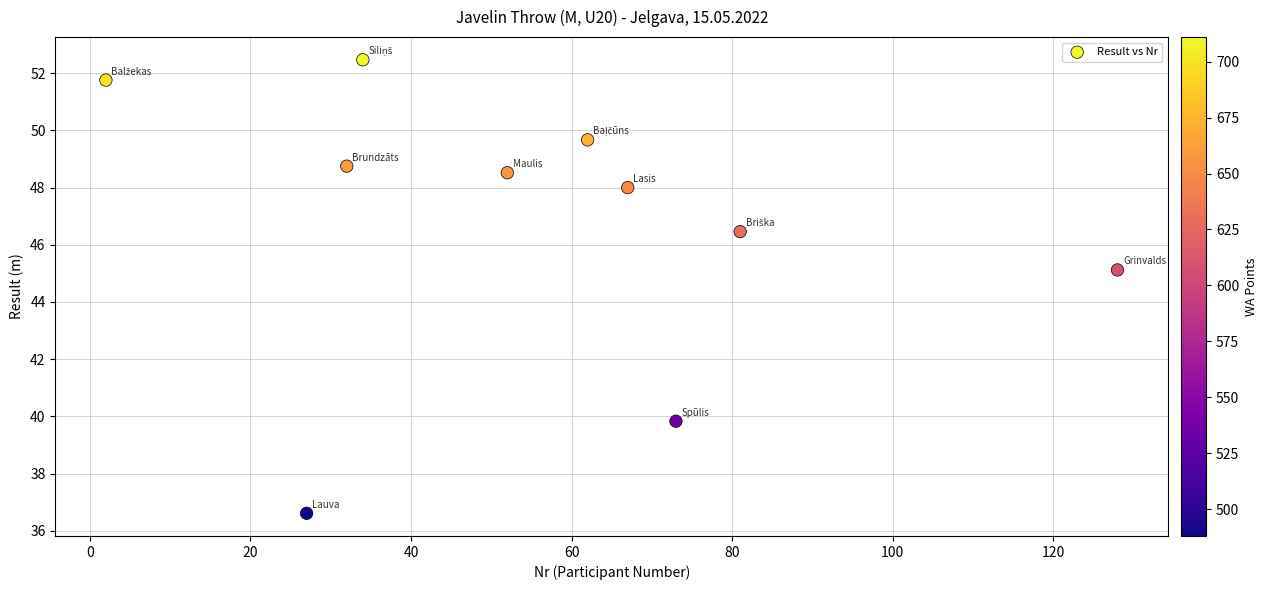

What Y value in the scatter plot is closest to 44?

45.1